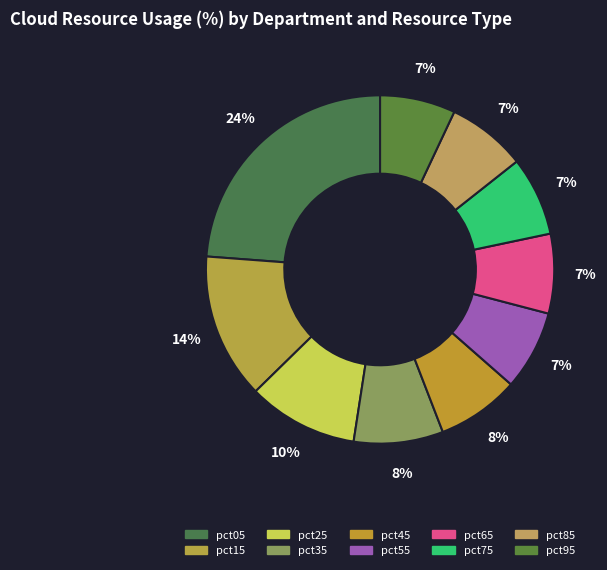

To the nearest percent, what is the difference between the largest and smallest slice percentages?

17%